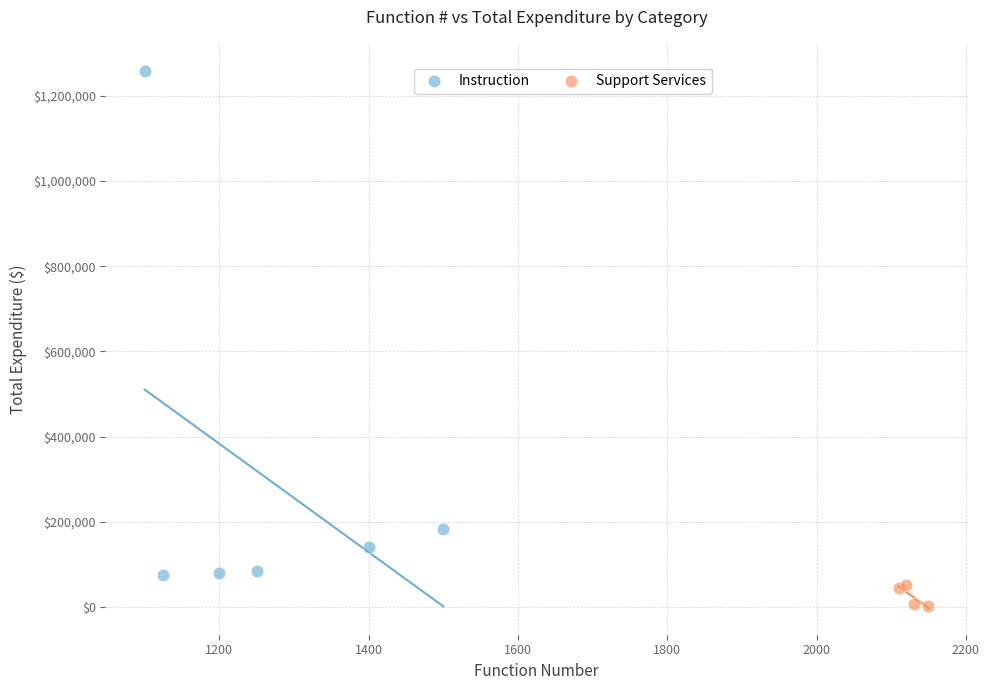

Which series contains the lowest Y value?

Support Services